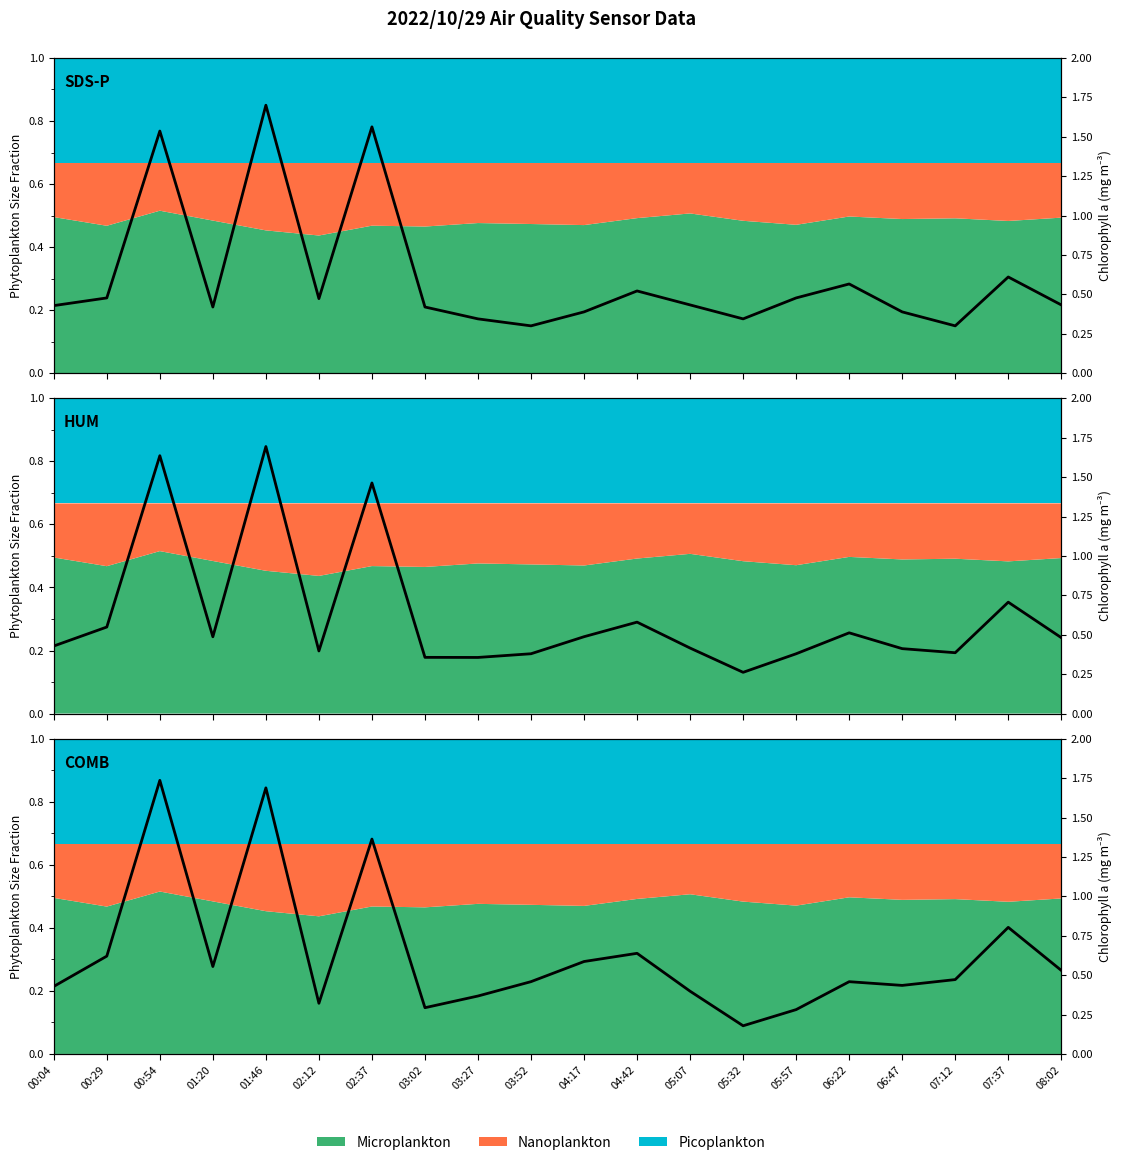

What is the label of the 10th point from the left?

03:52